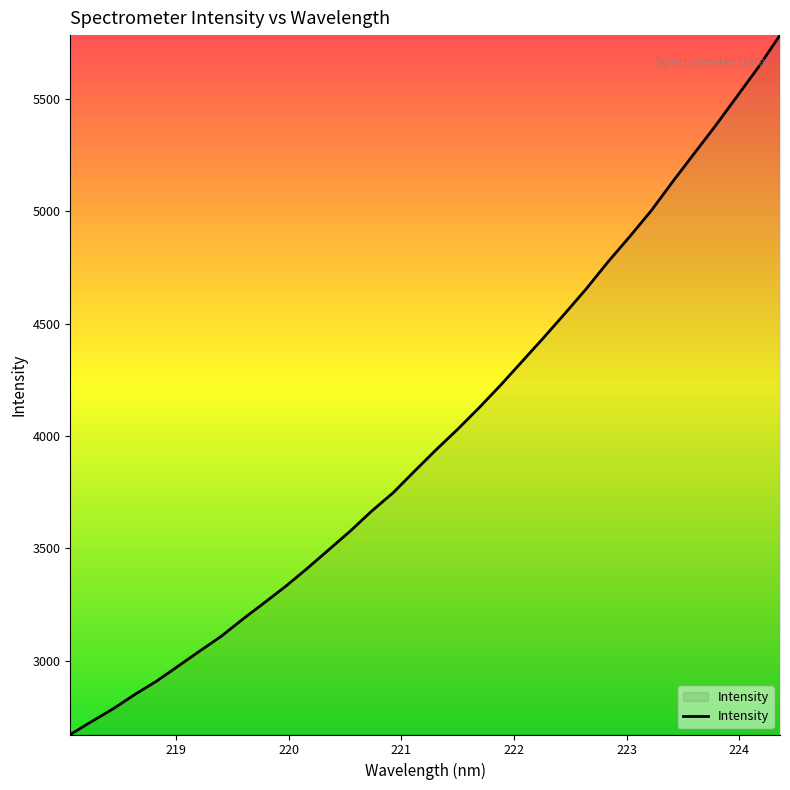

What is the maximum value shown in the chart?

5784.8